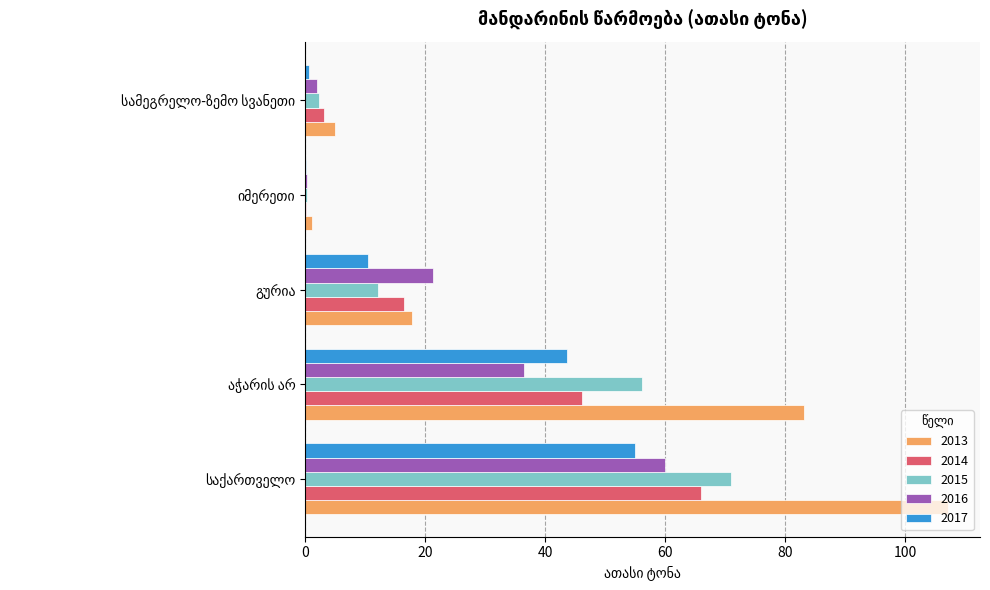

What is the sum of all 2017 values?

109.8